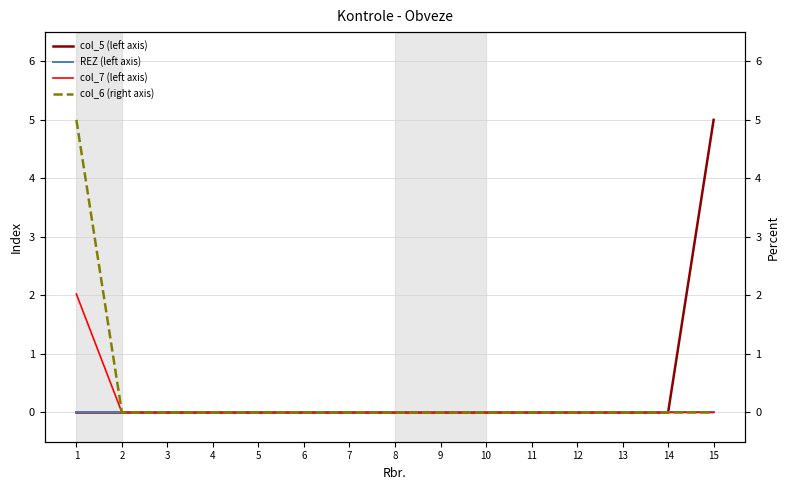

What is the sum of all col_7 (left axis) values?

2.0